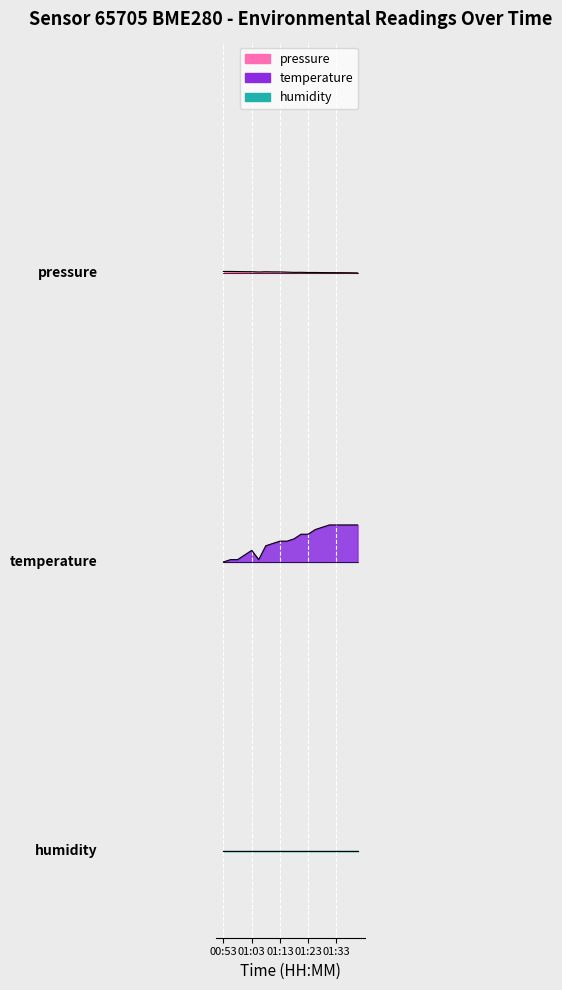

The pressure series shows 3.1 at 01:30. True or false?

False